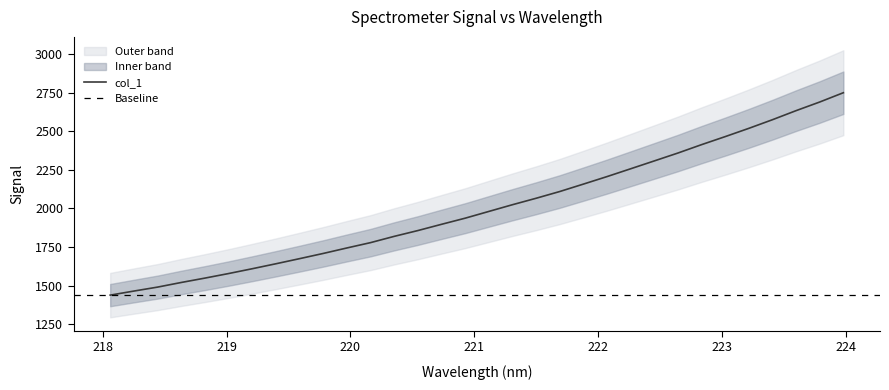

How many values exceed 1980?

16